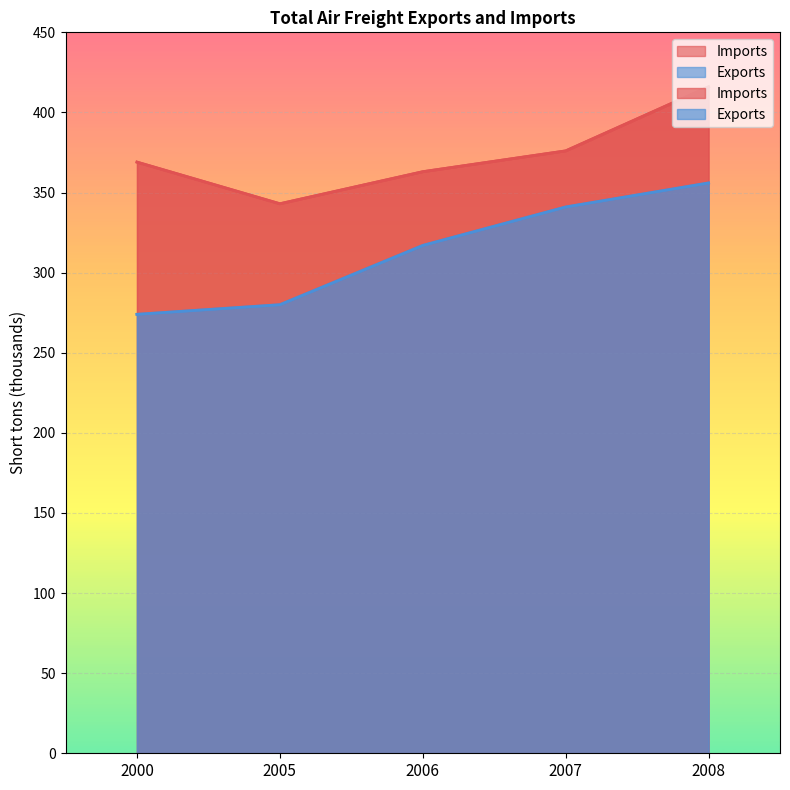

The Imports series shows 343 at 2005. True or false?

True